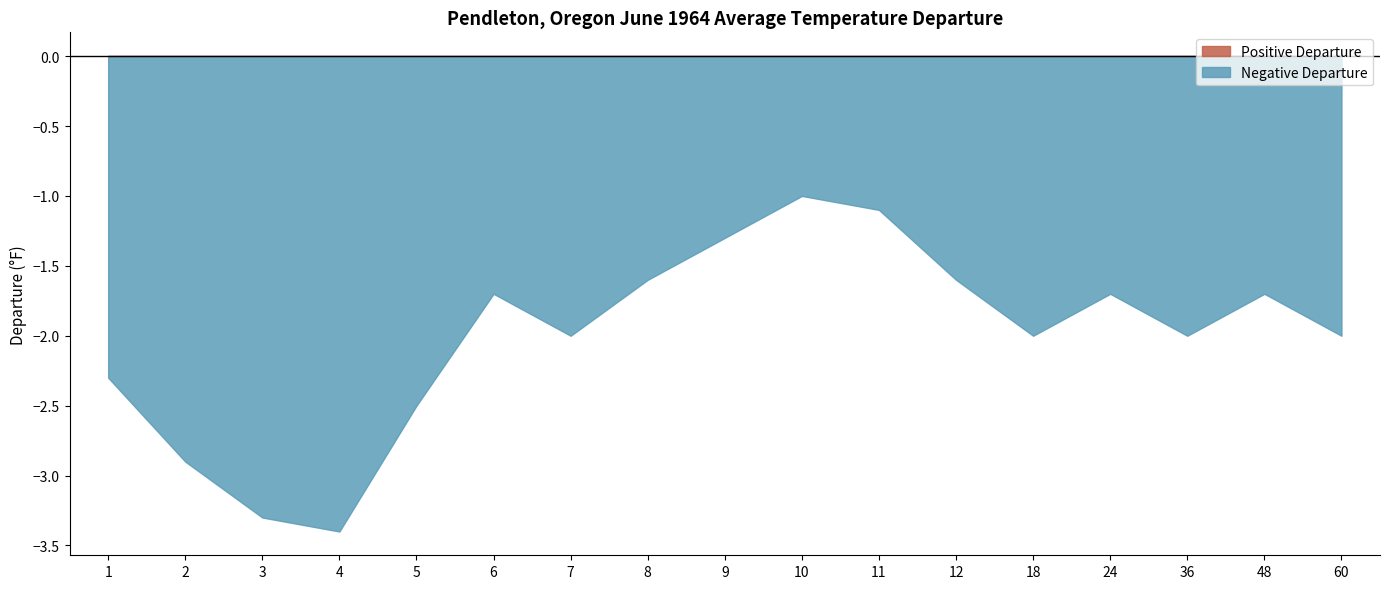

What is the difference between the values at 7 and 48?

0.3